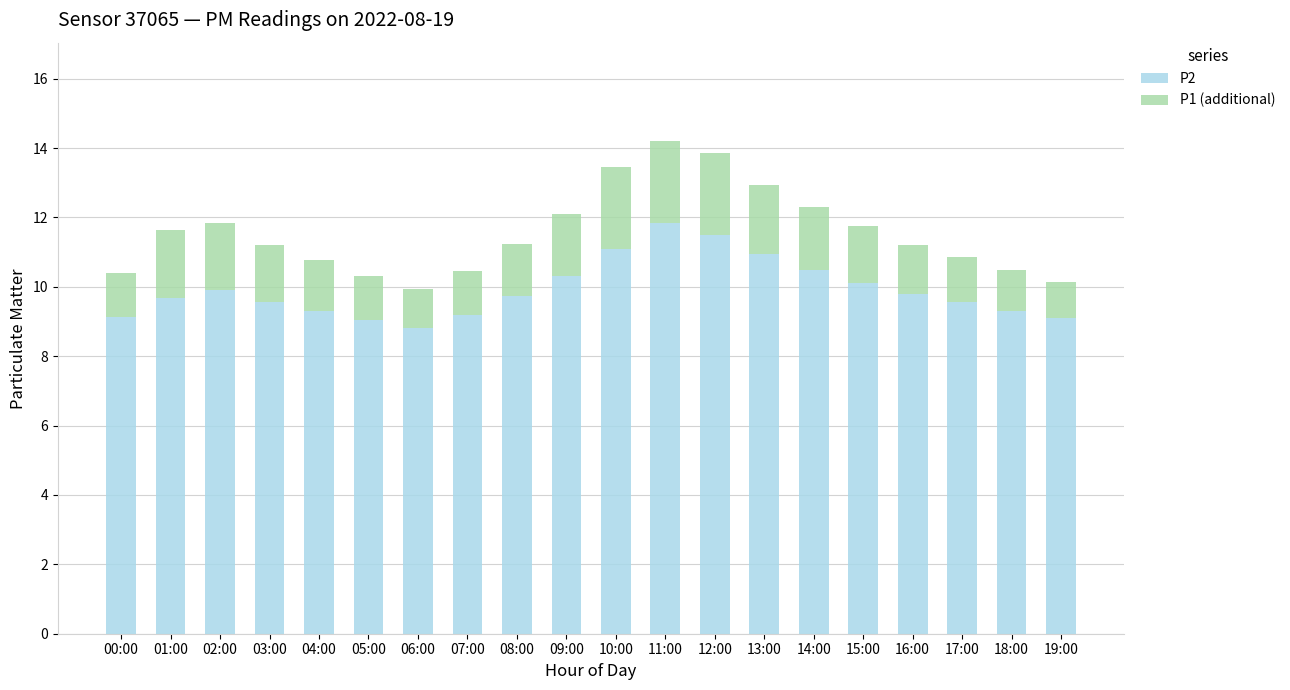

What is the minimum value for P2?

8.8